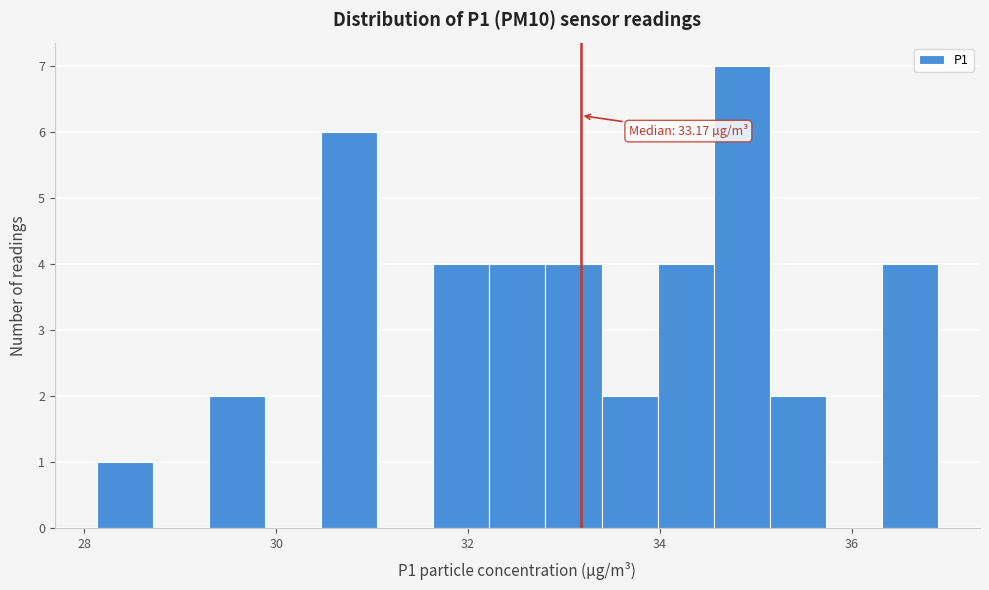

Read against the x-axis, roughly where is the centre of the tallest bar?

34.8